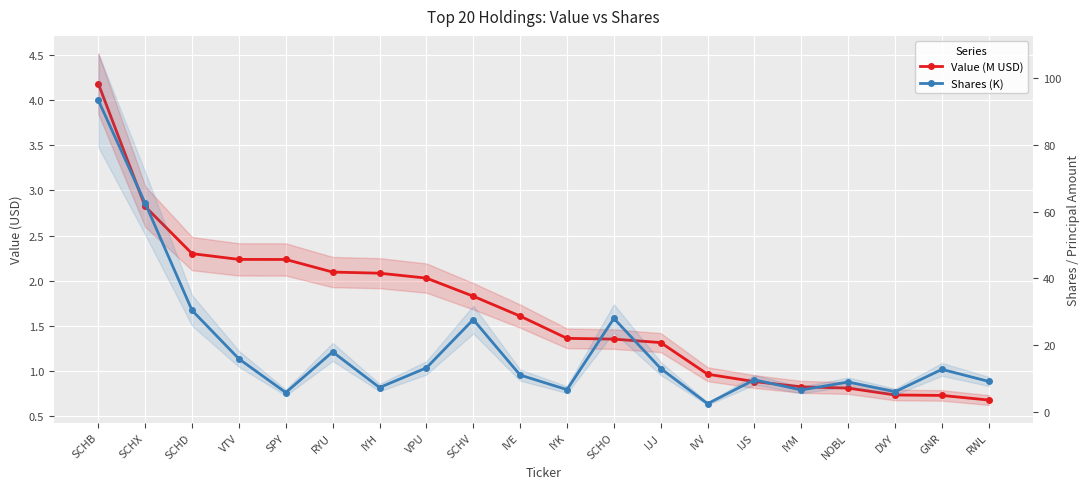

What position from the left is IJS?

15